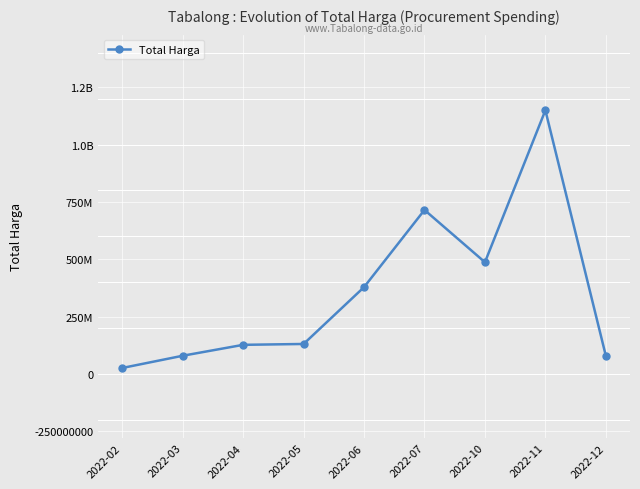

Is this an area chart (filled region under the line)?

No